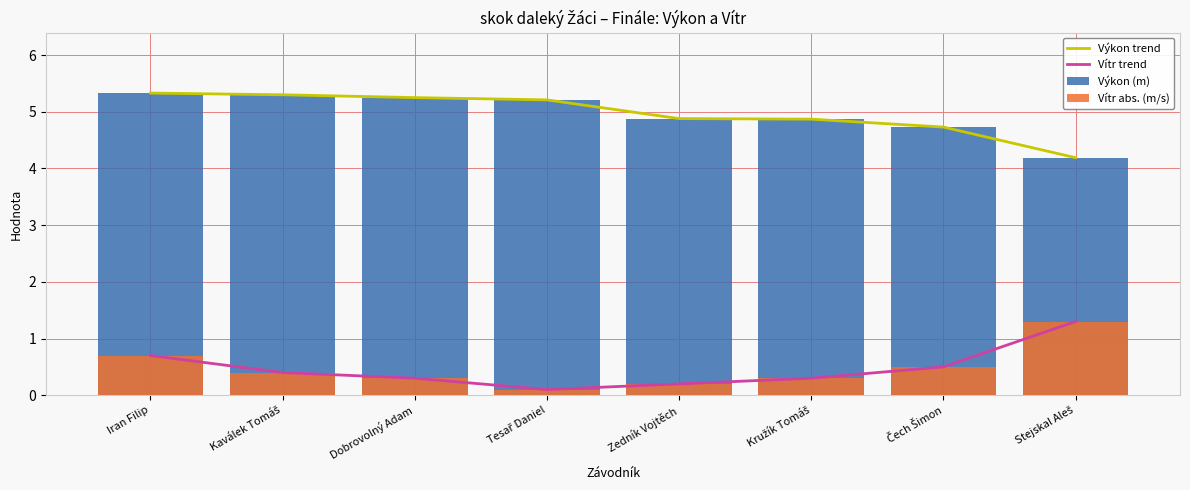

What are all the series names shown in the legend?

Výkon trend, Vítr trend, Výkon (m), Vítr abs. (m/s)